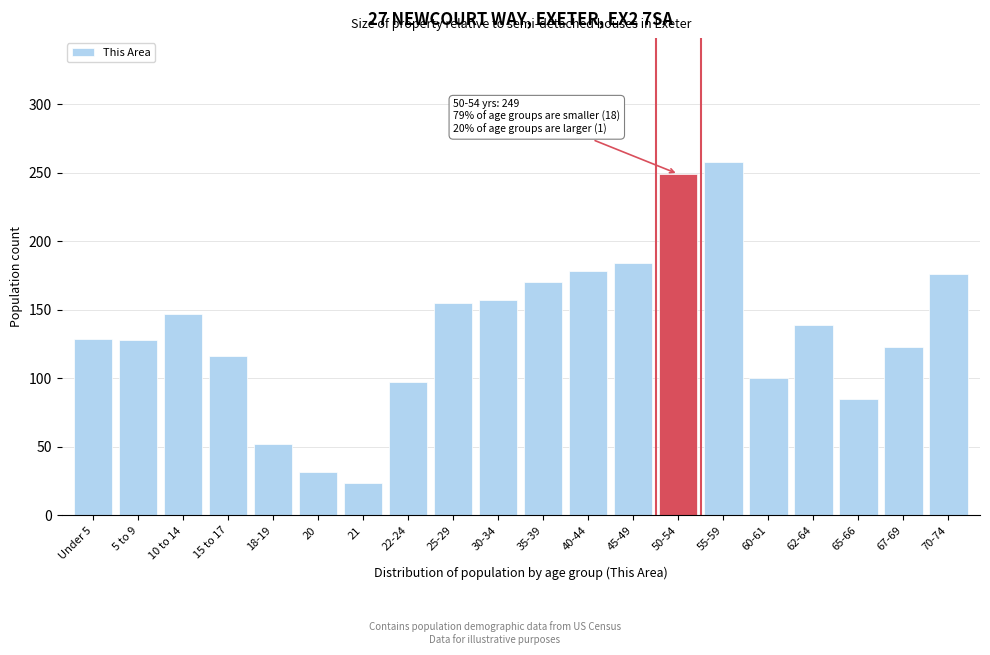

What is the label of the 13th bar from the left?

45-49